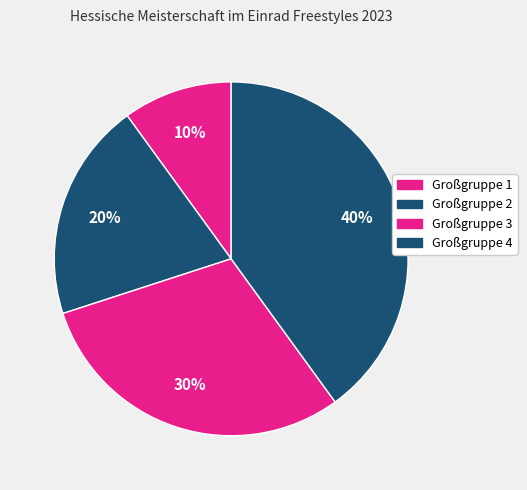

Approximately how many times larger is the value at Großgruppe 3 compared to Großgruppe 1?

3.0